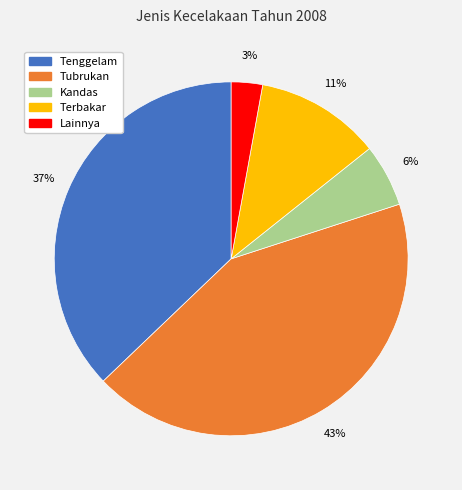

Which category has the biggest portion of the pie?

Tubrukan